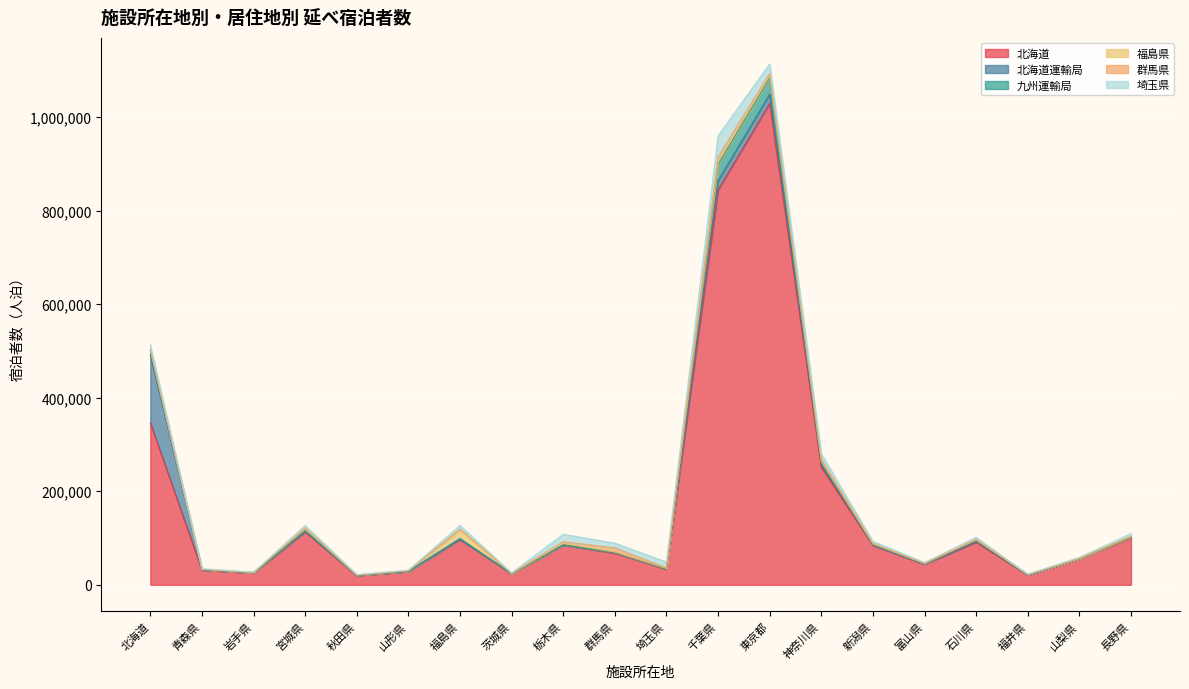

What is the sum of all 北海道 values?

3394008